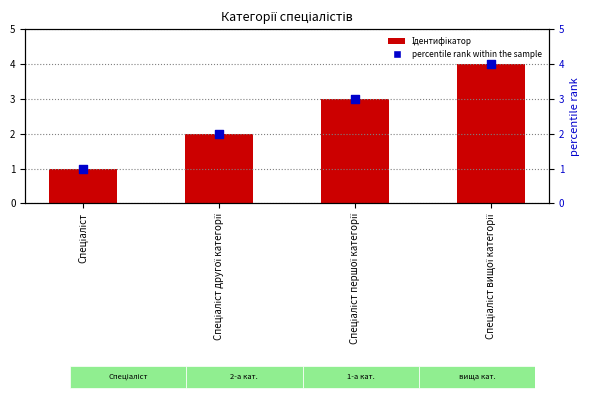

Which series has the largest total across all categories?

Ідентифікатор